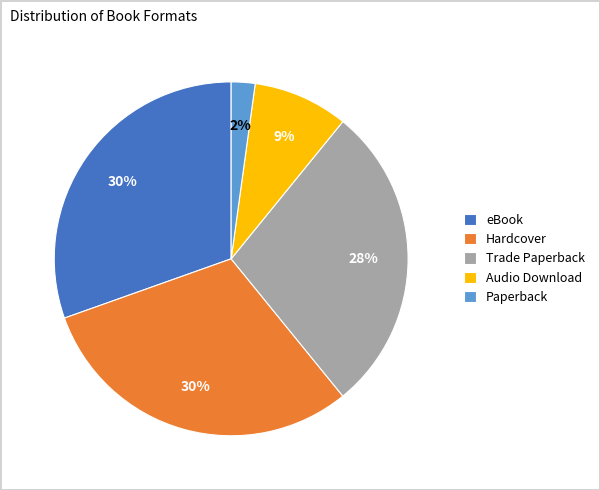

To the nearest percent, what percentage of the pie is Trade Paperback?

28%